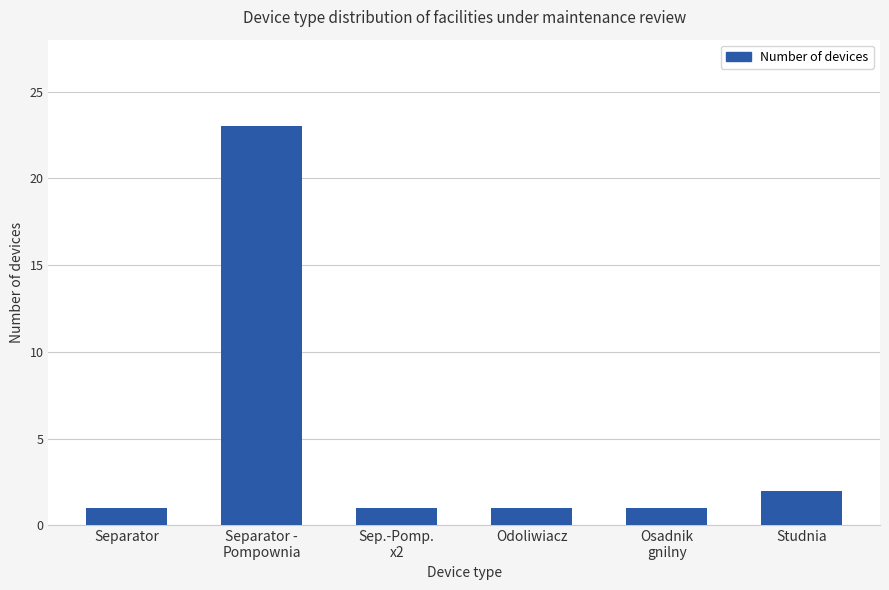

How many series are shown in this chart?

1